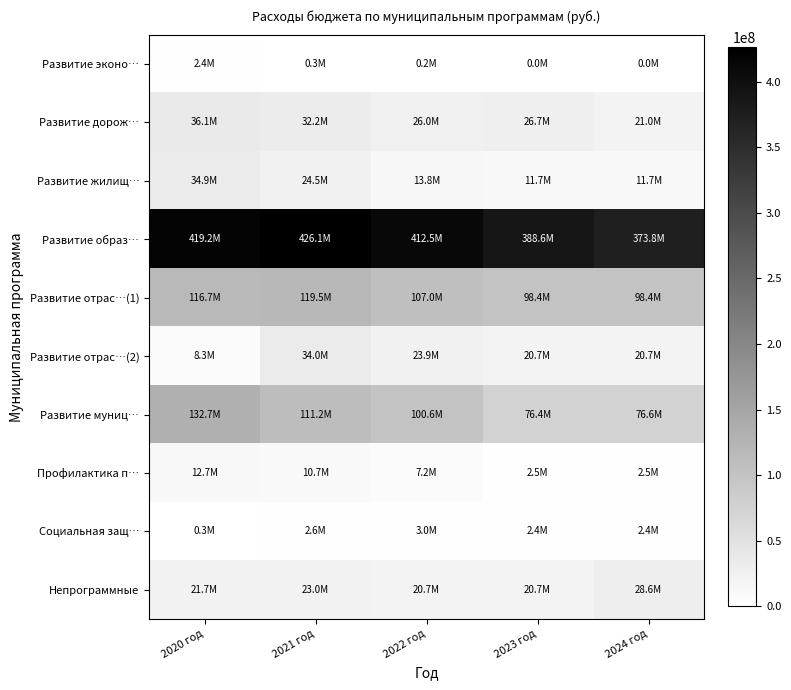

At how many categories does at least one series exceed 162788153?

5